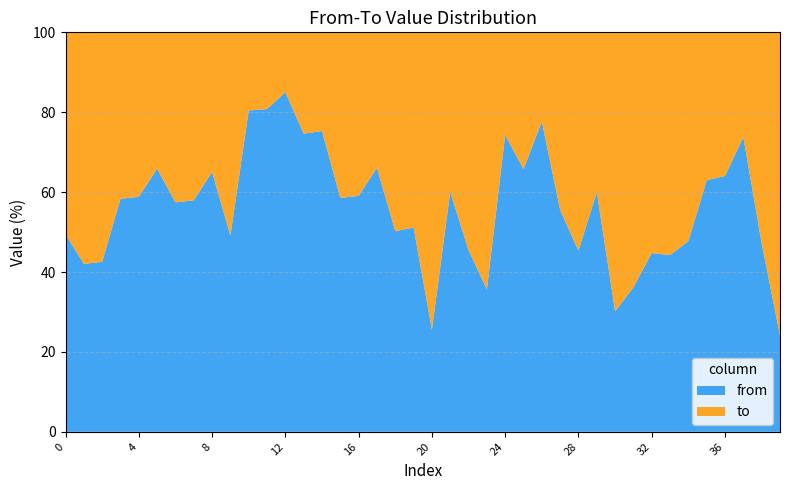

At which label does from reach its peak?

12